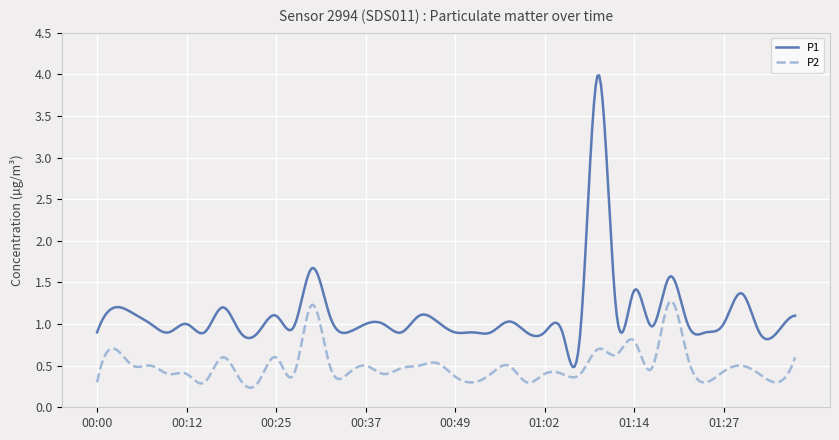

True or false: P1 and P2 cross at least once.

False